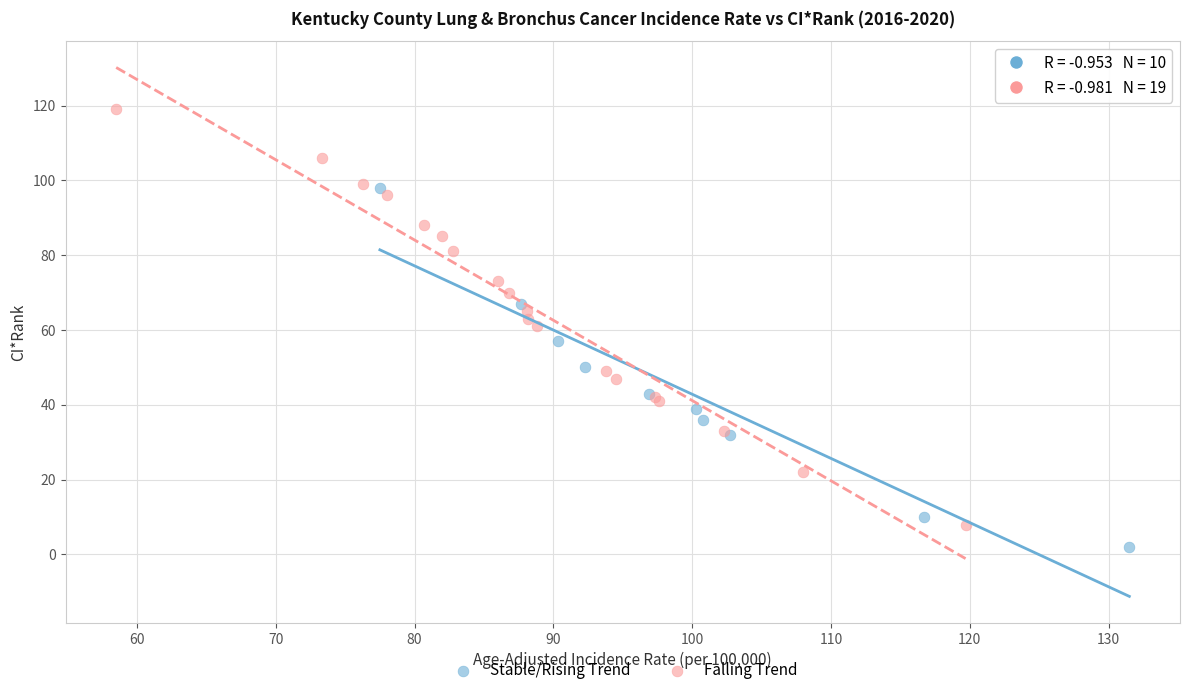

What are all the series names shown in the legend?

Stable/Rising Trend, Falling Trend